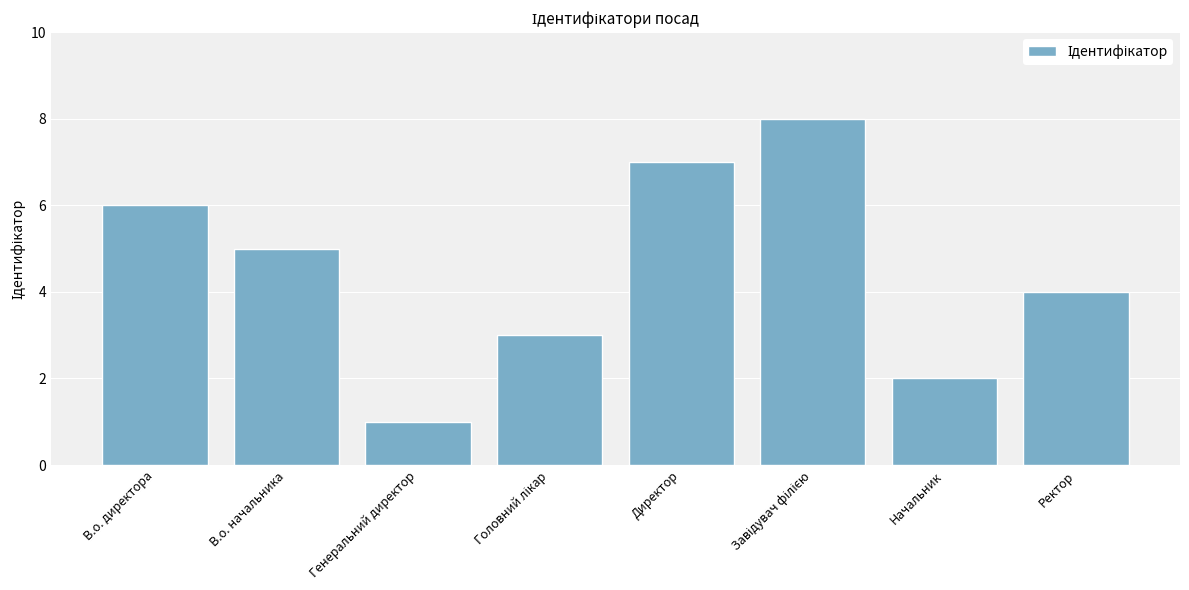

Where does the data first go above 5?

В.о. директора